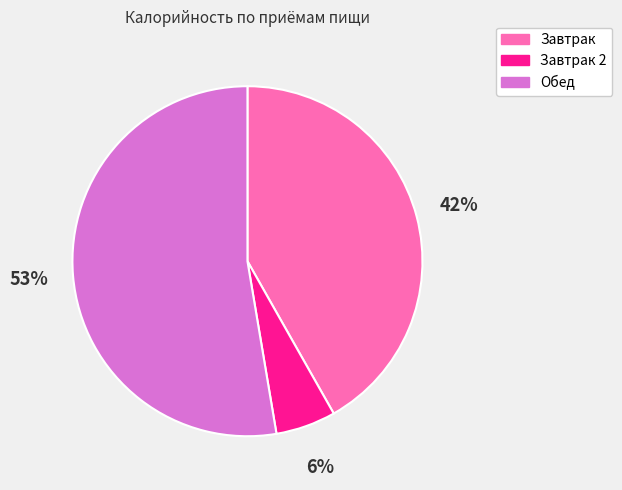

To the nearest percent, what is the average slice percentage?

33%